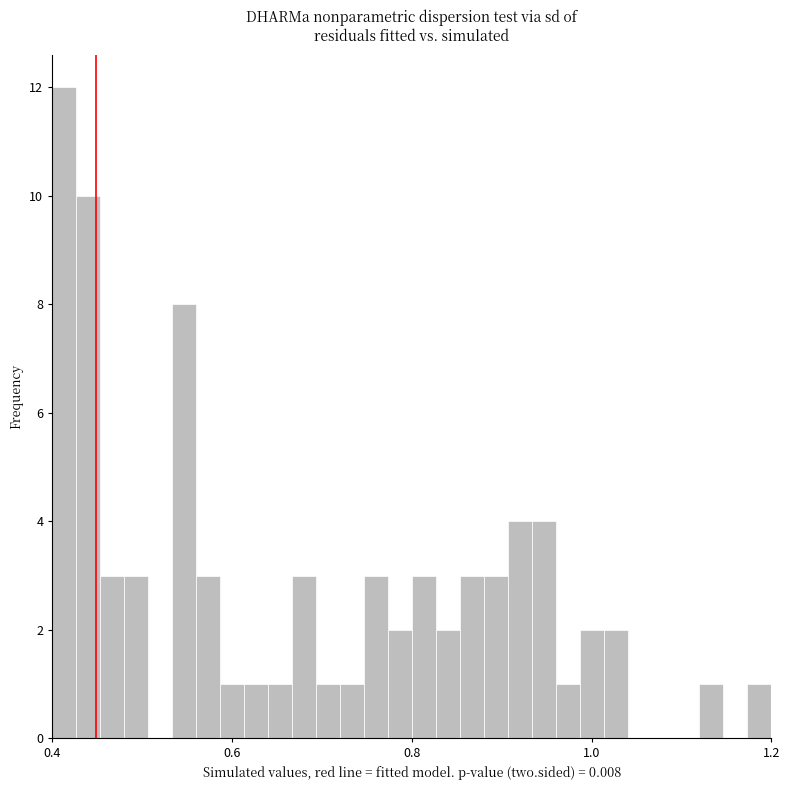

Around what value on the x-axis is the tallest bar? Give the approximate position of its centre, as read against the axis.

0.42